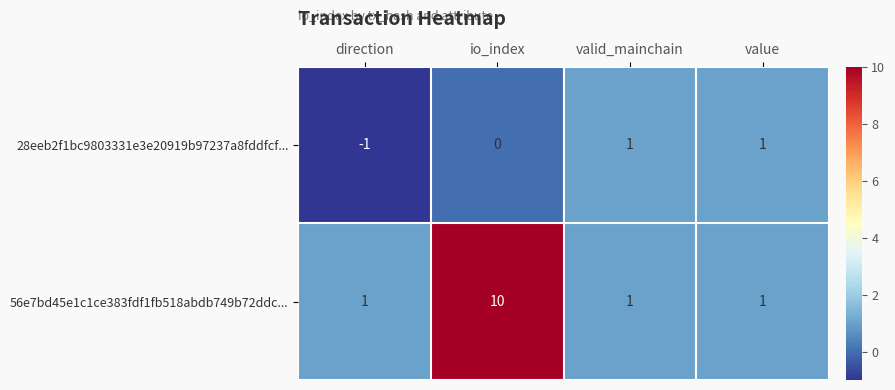

What is the sum of the 56e7bd45e1c1ce383fdf1fb518abdb749b72ddc... values at io_index and direction?

11